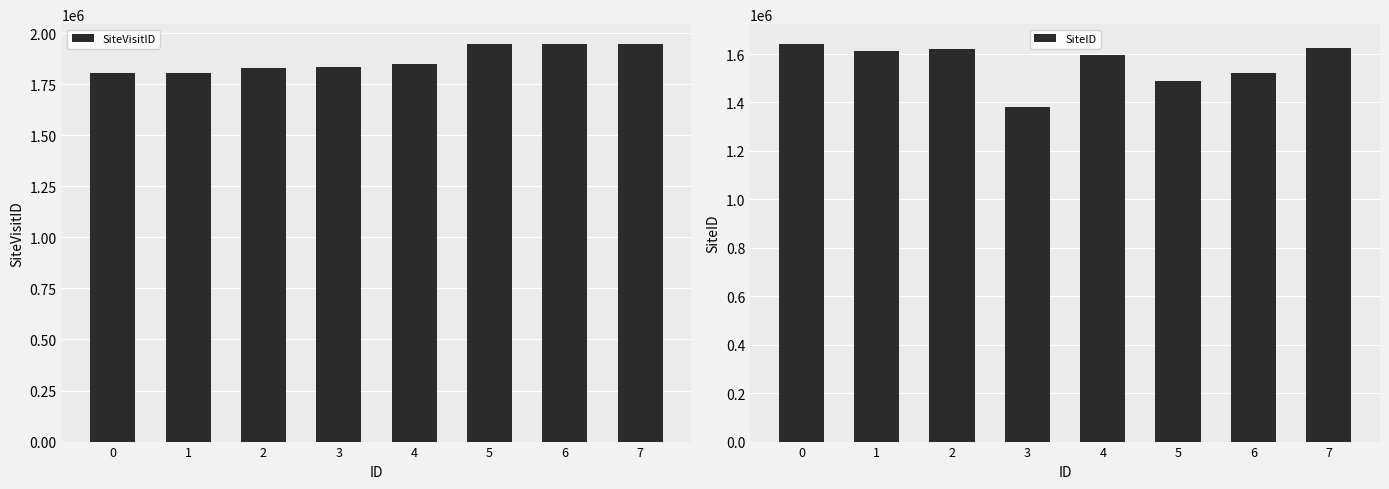

Does the chart contain stacked bars?

No